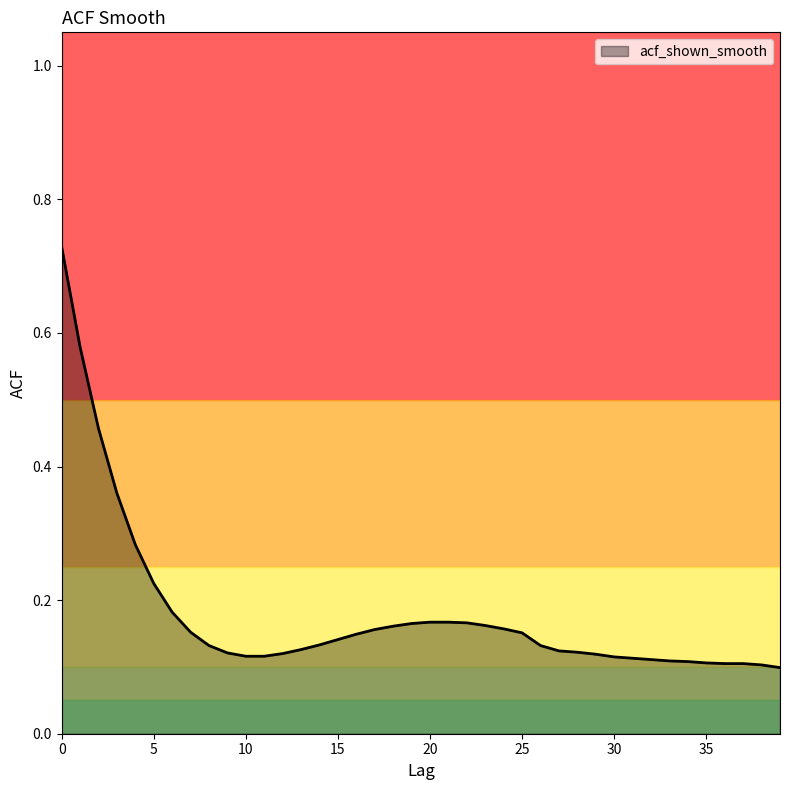

List the labels in order of value, largest first.

0, 1, 2, 3, 4, 5, 6, 20, 21, 22, 19, 23, 18, 24, 17, 7, 25, 16, 15, 14, 8, 26, 13, 27, 28, 9, 12, 29, 10, 11, 30, 31, 32, 33, 34, 35, 36, 37, 38, 39